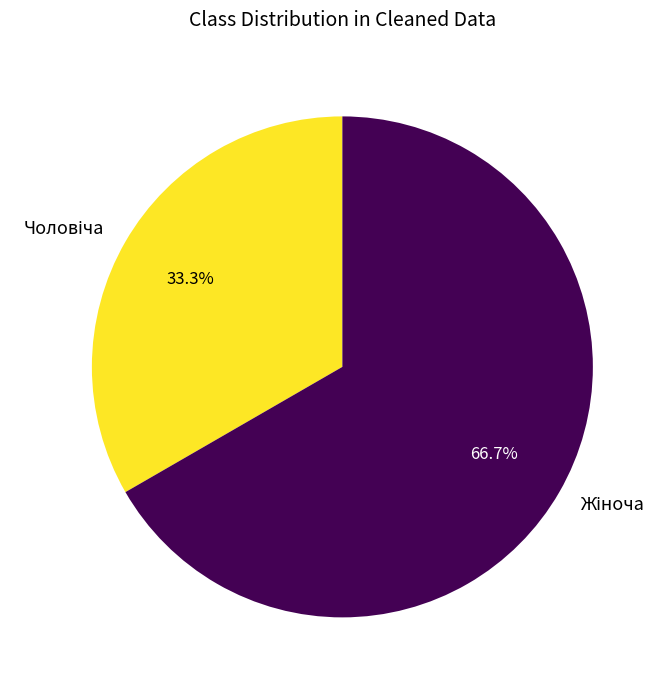

Does any single category account for the majority?

Yes